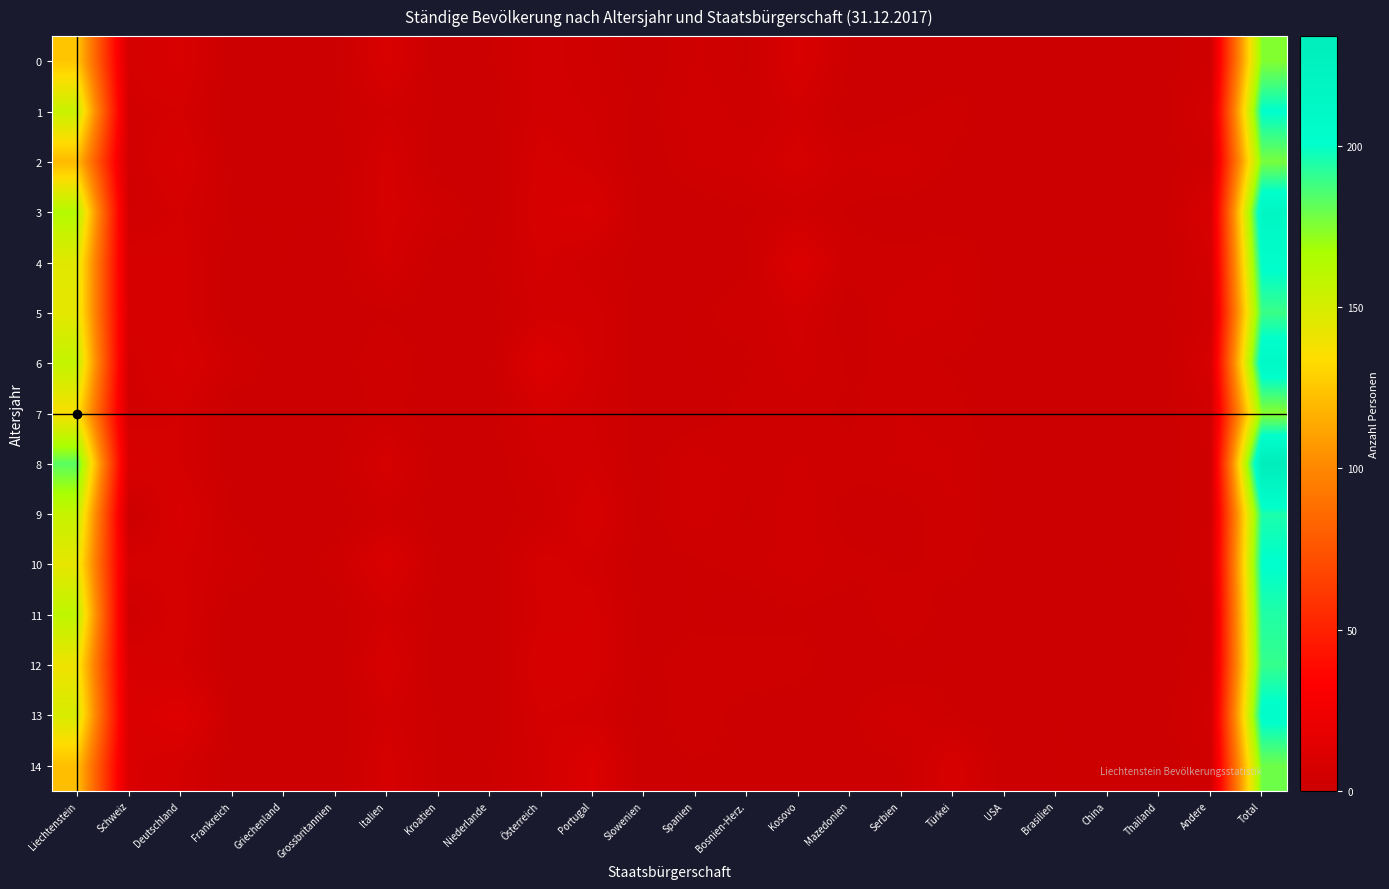

Which has a higher value, Thailand or Serbien?

Thailand